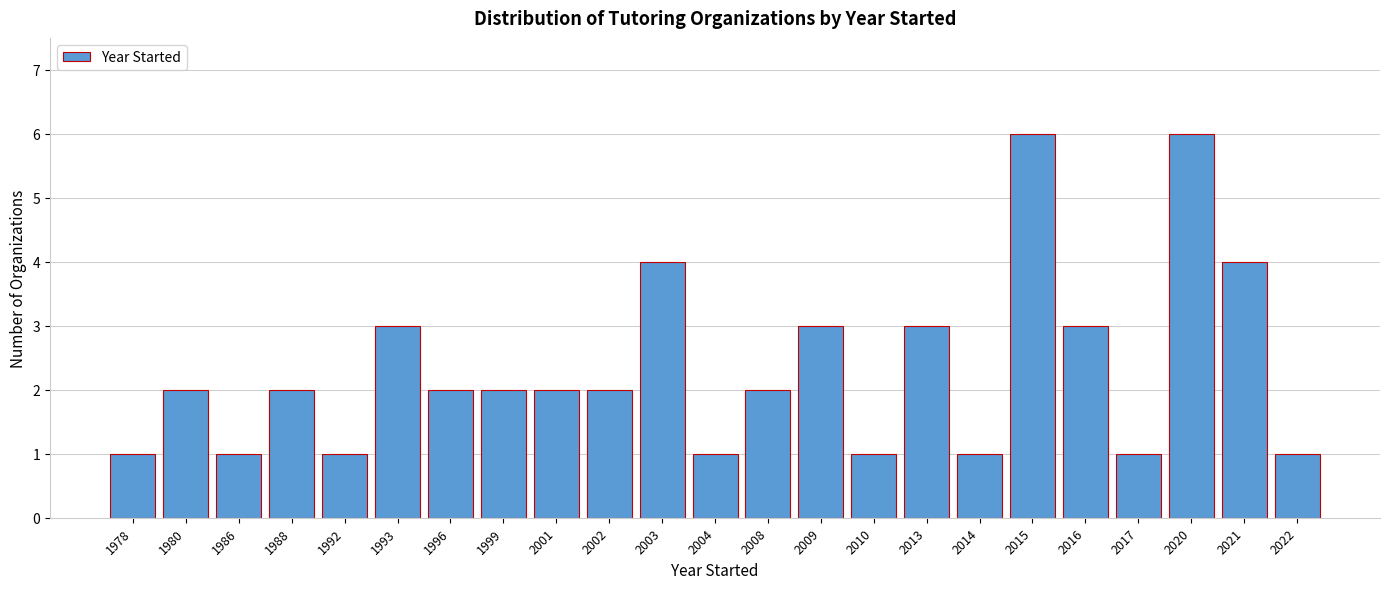

Reading left to right, what are all the values shown in this chart?

1	2	1	2	1	3	2	2	2	2	4	1	2	3	1	3	1	6	3	1	6	4	1